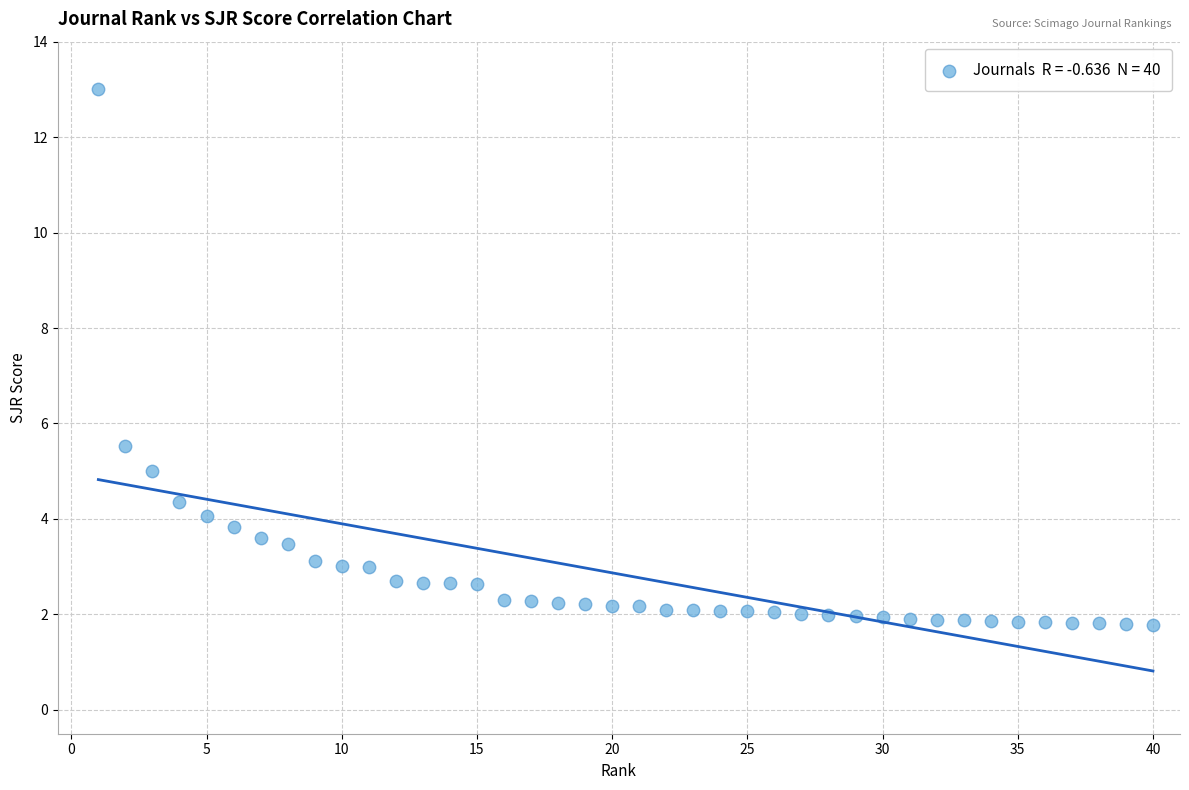

What is the range of Y values (max minus min)?

11.2